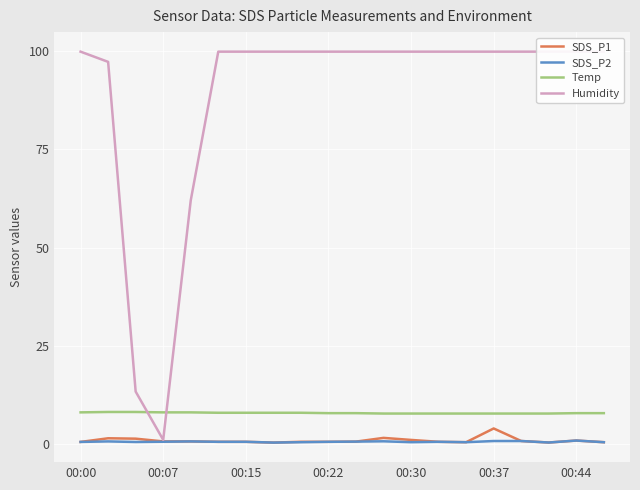

Is it true that Temp equals 8.0 at 00:07?

True